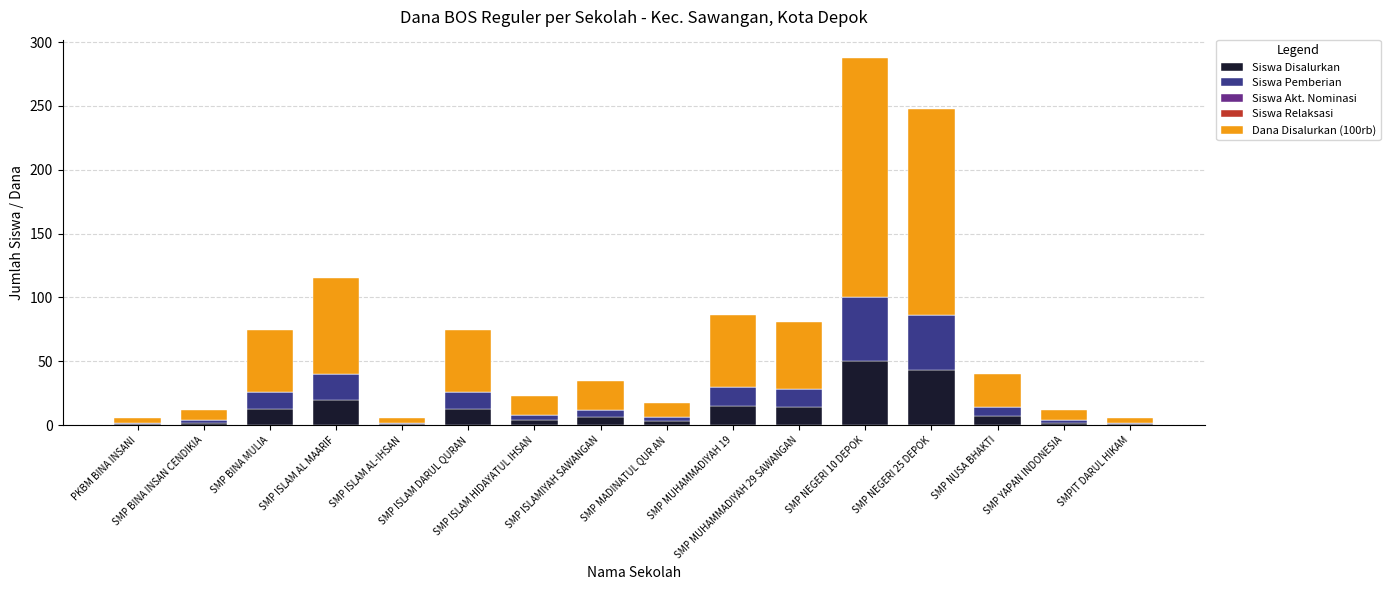

How many series are shown in this chart?

3